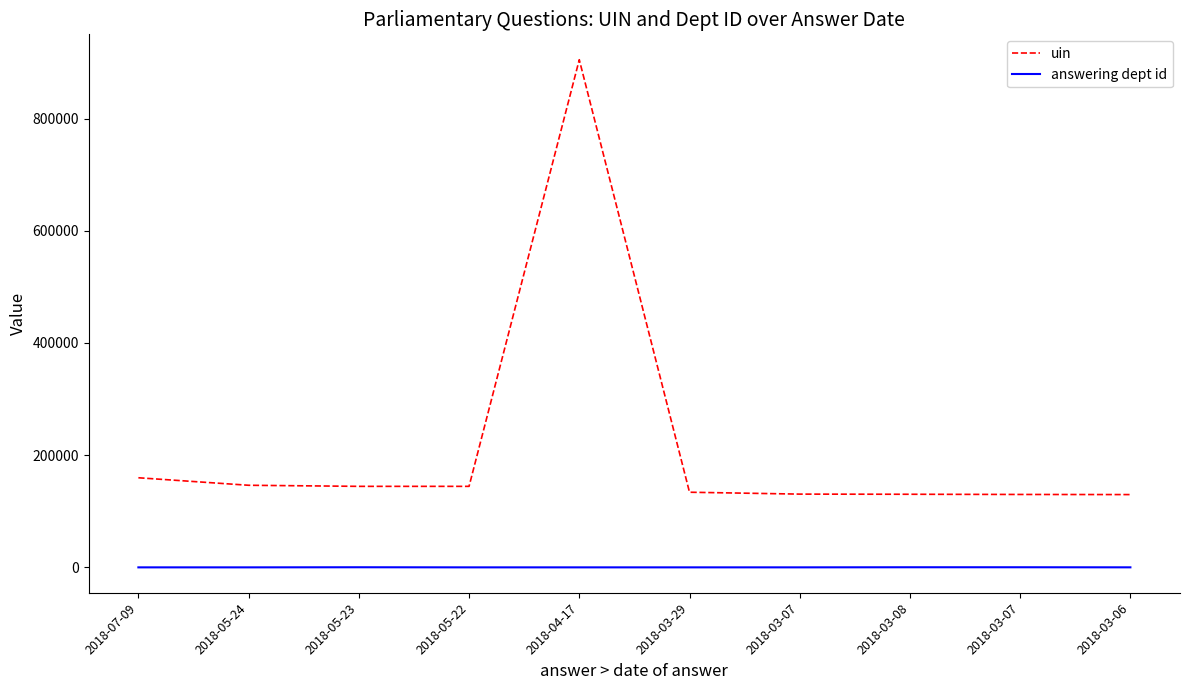

How many interior local valleys does the answering dept id series have?

2